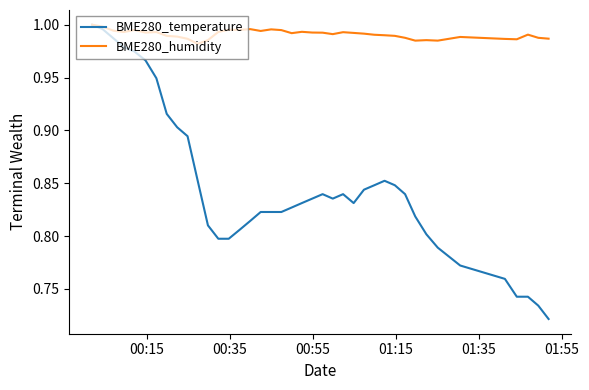

List the series in order of their overall mean, lowest first.

BME280_temperature, BME280_humidity